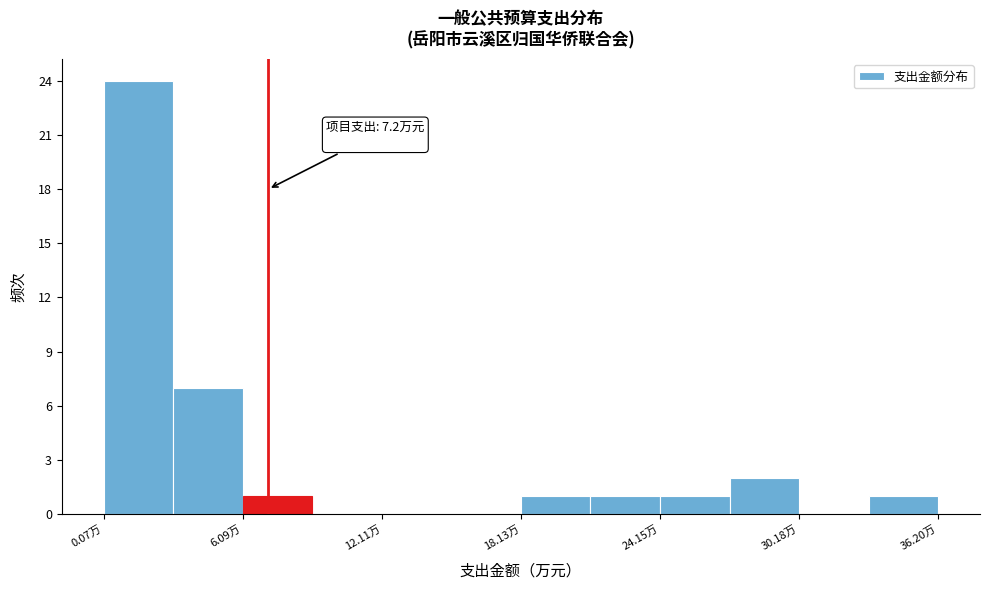

Around what value on the x-axis is the tallest bar? Give the approximate position of its centre, as read against the axis.

2